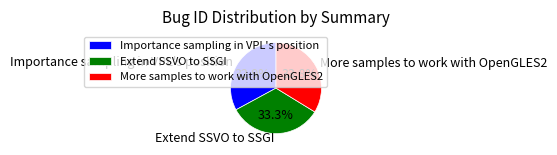

Approximately how many times larger is the value at Importance sampling in VPL's position compared to Extend SSVO to SSGI?

1.0